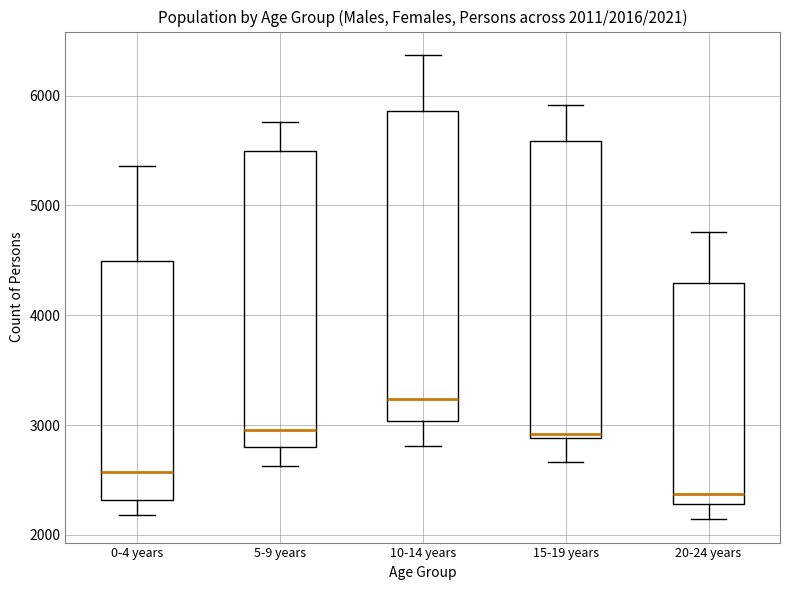

Which box's median line is the lowest?

20-24 years